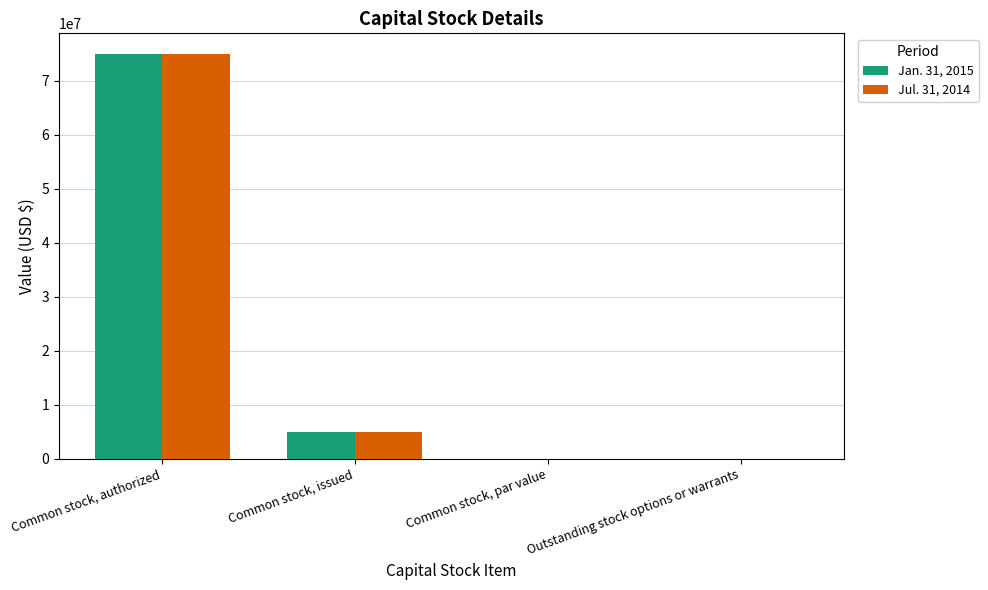

The Jan. 31, 2015 series shows 0.0 at Outstanding stock options or warrants. True or false?

True